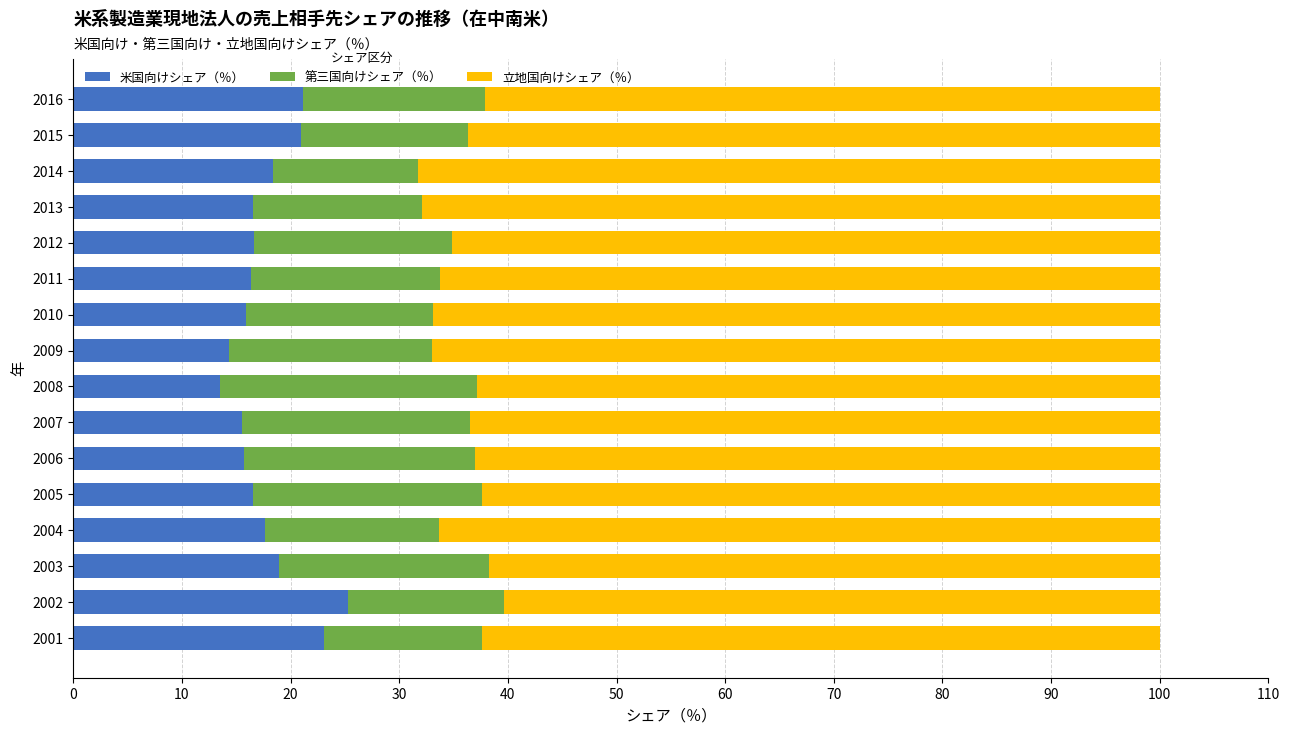

Is it true that 米国向けシェア（％） equals 25.2 at 2002?

True